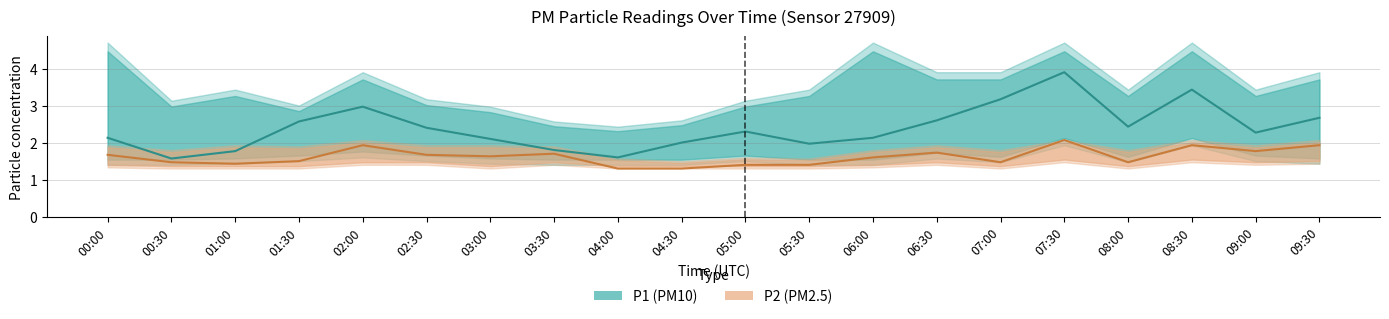

At which label does P1 (PM10) reach its peak?

07:30